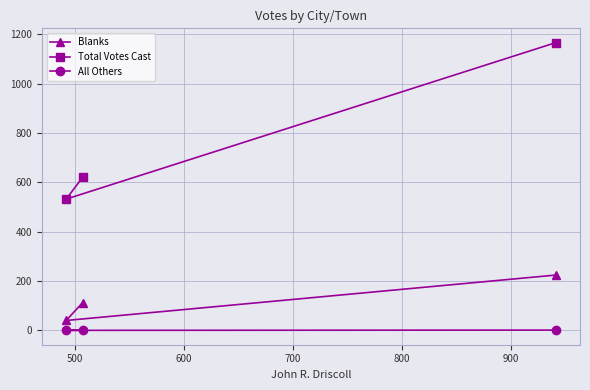

At how many categories does at least one series exceed 482?

3